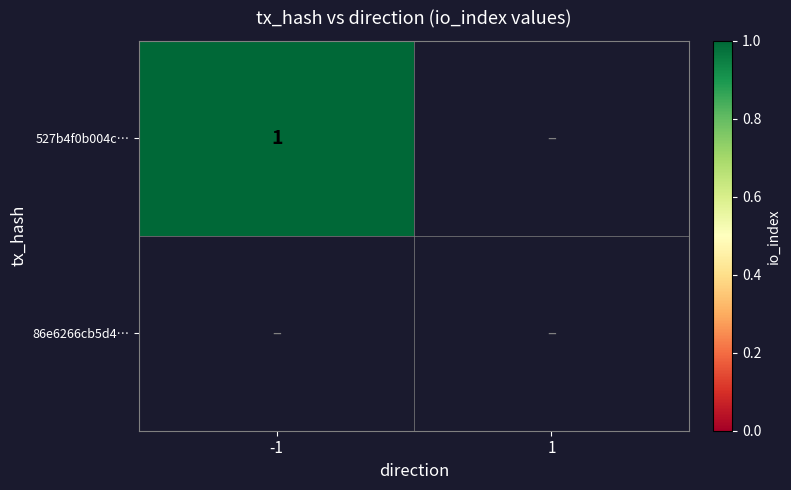

Which label corresponds to the largest value in the chart?

-1